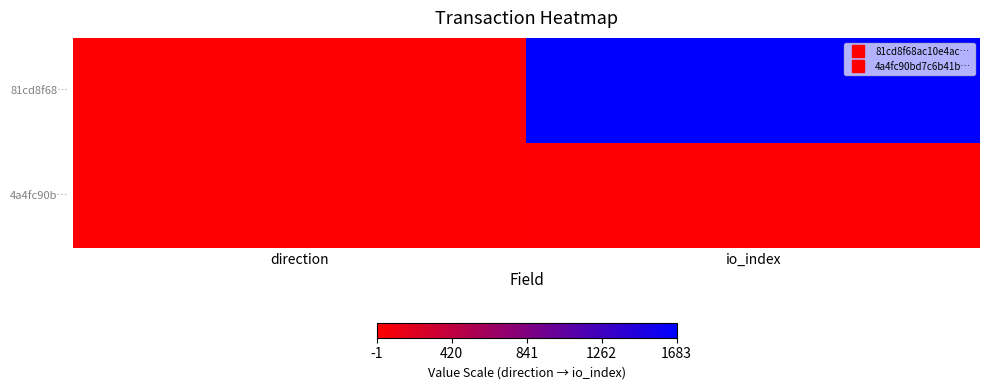

Reading left to right, extract all data points from this chart.

81cd8f68…: direction=-1	io_index=1683
4a4fc90b…: direction=1	io_index=23